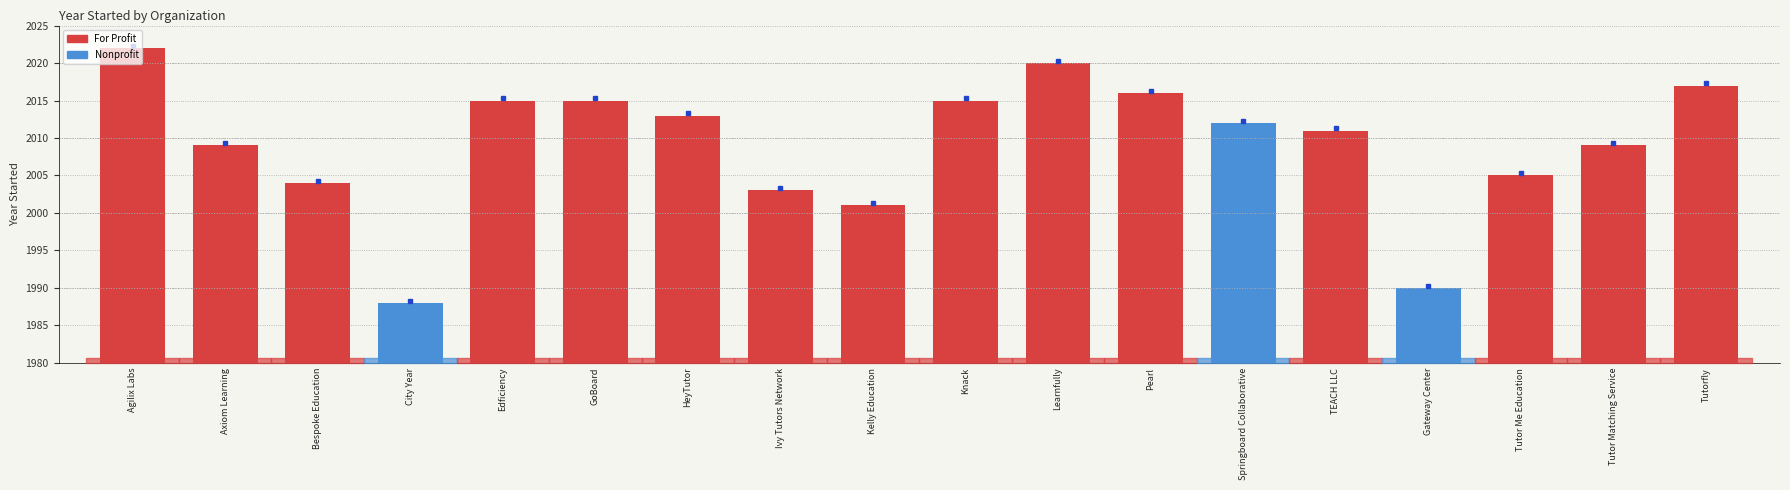

What is the average value?

2009